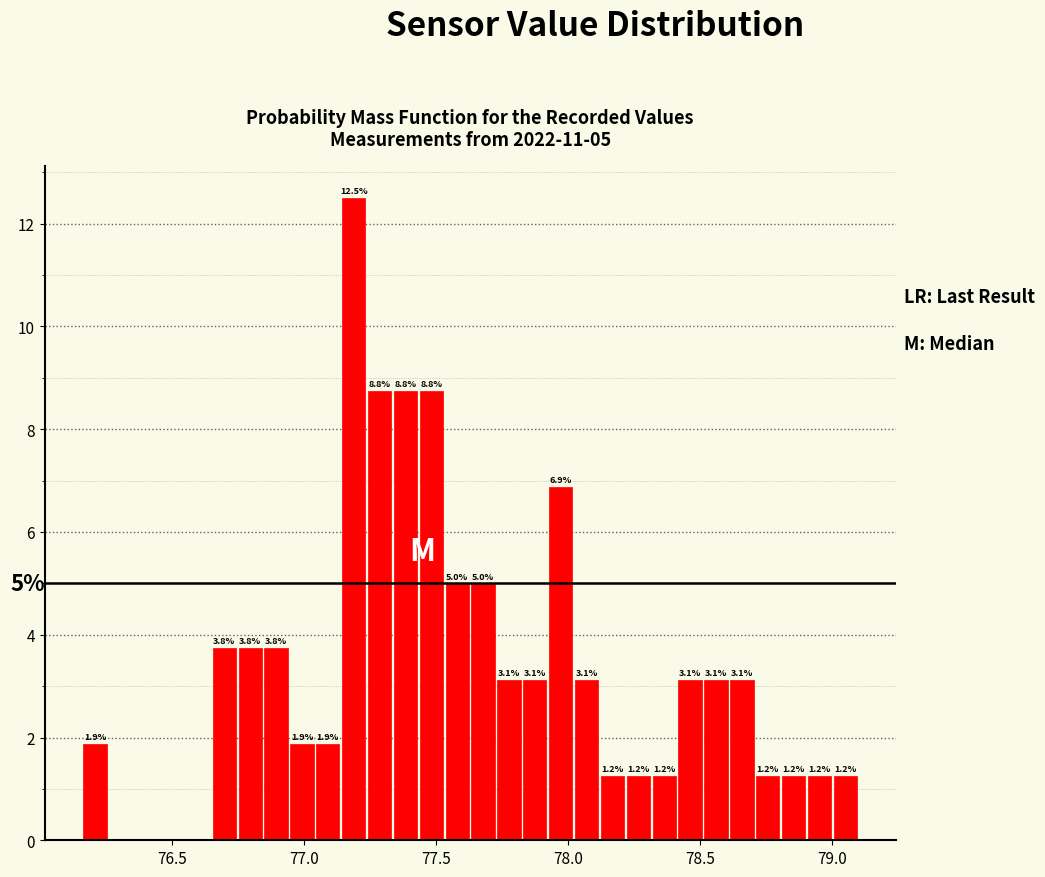

Around what value on the x-axis is the tallest bar? Give the approximate position of its centre, as read against the axis.

77.20